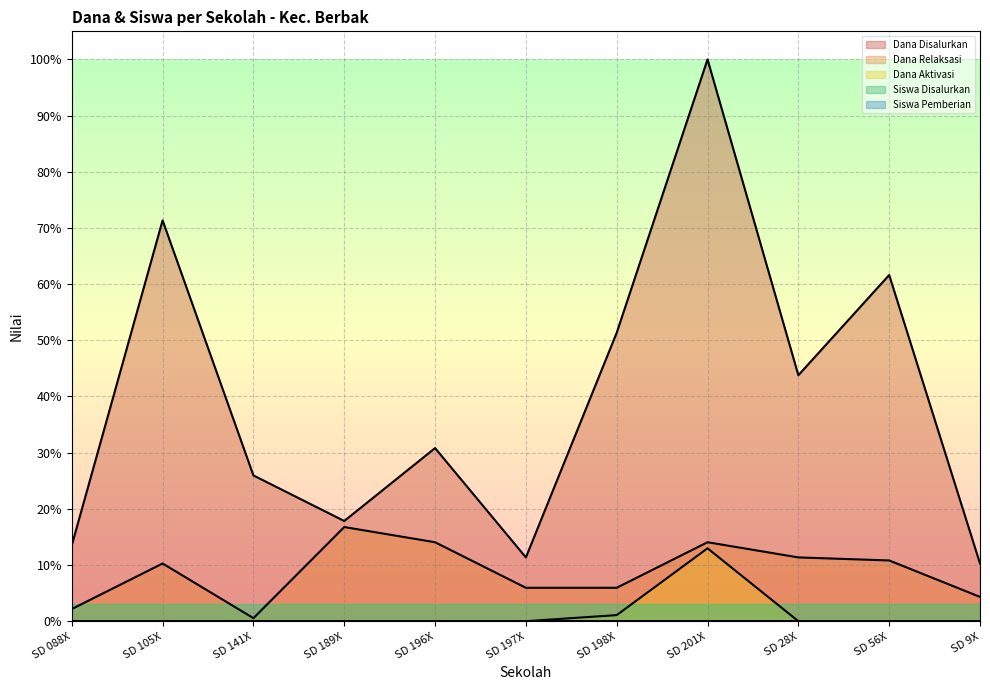

Where is the first local maximum for Siswa Disalurkan?

SD 105X